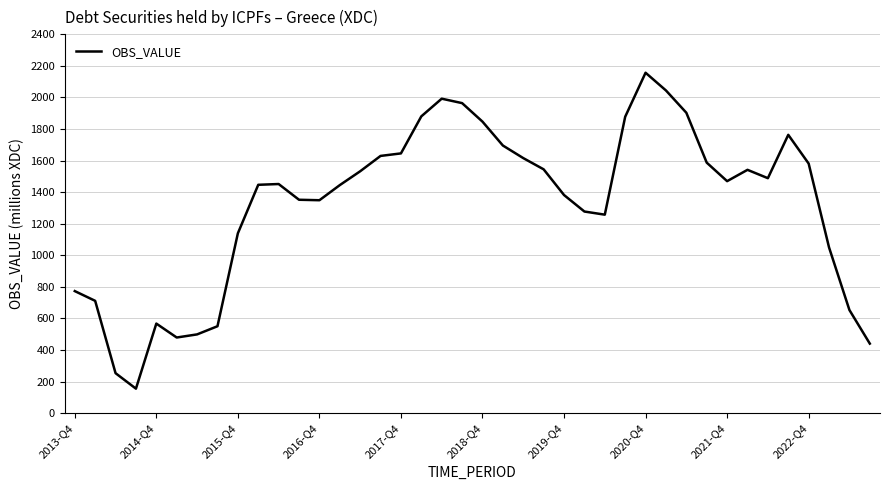

What is the minimum value shown in the chart?

155.2